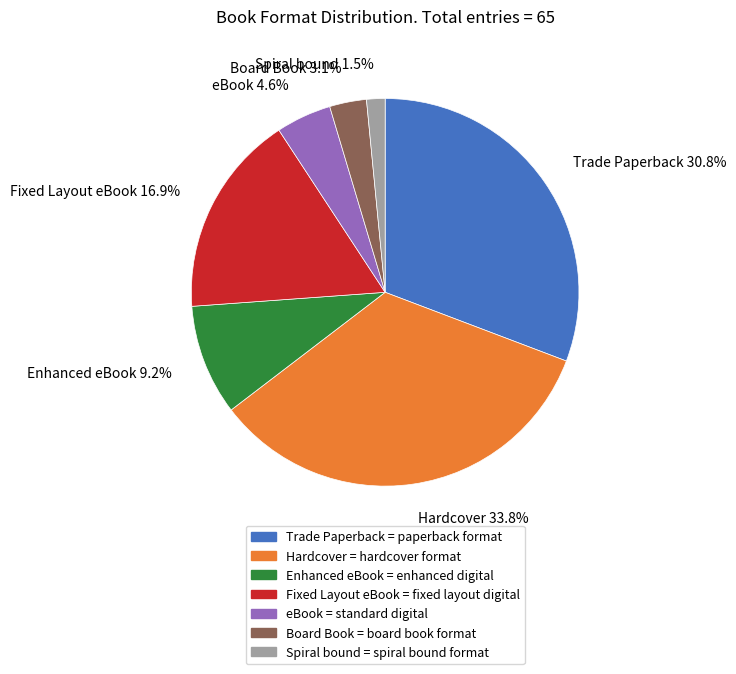

To the nearest percent, what is the average slice percentage?

14%